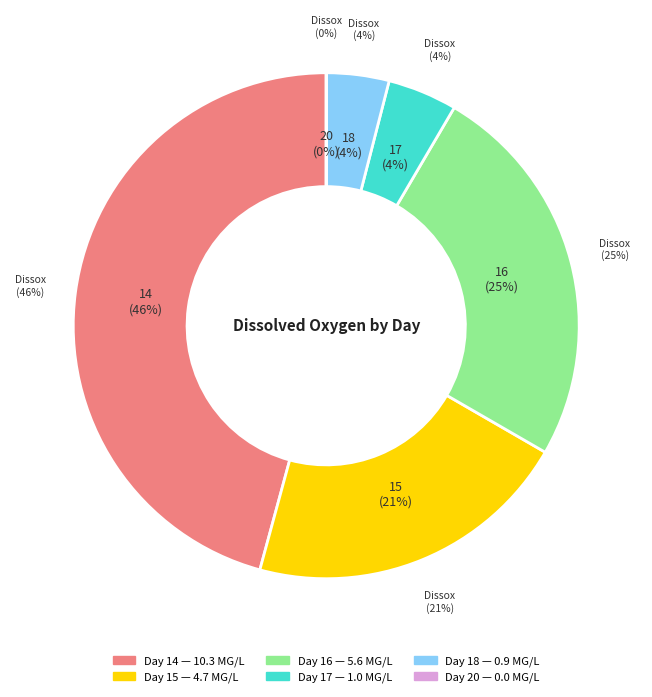

Between 20 and 17, which is larger?

17